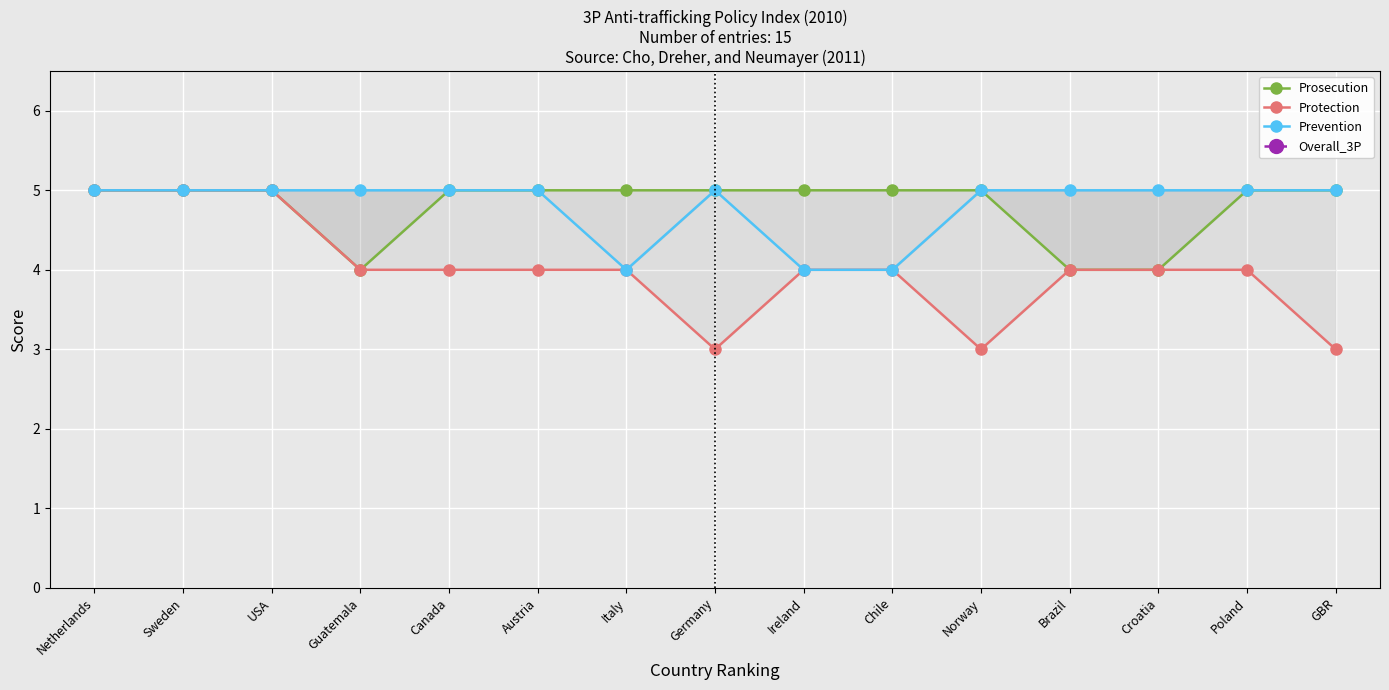

How many values in the Prosecution series are below 5?

3